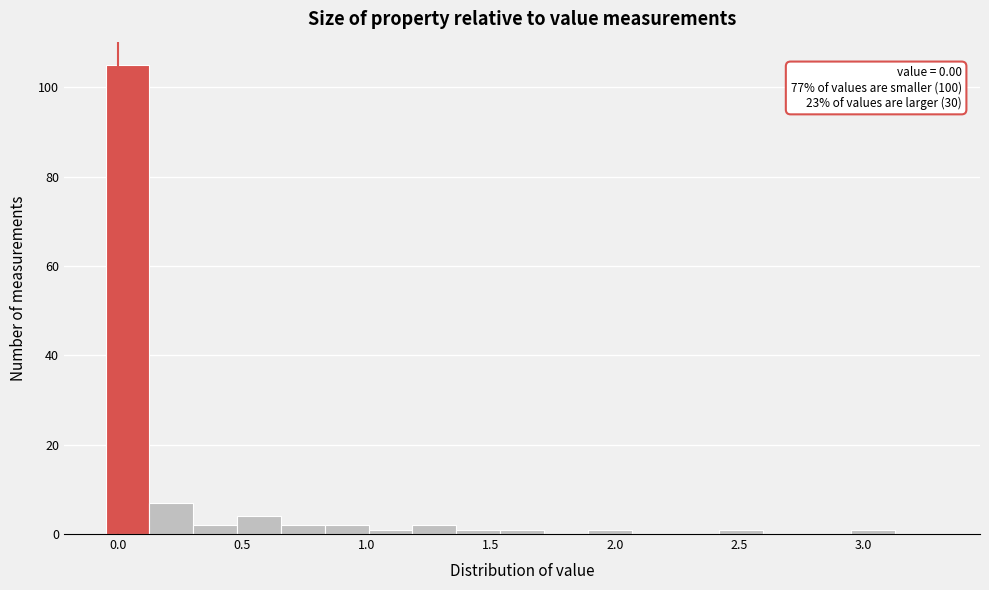

Read against the x-axis, roughly where is the centre of the tallest bar?

0.05